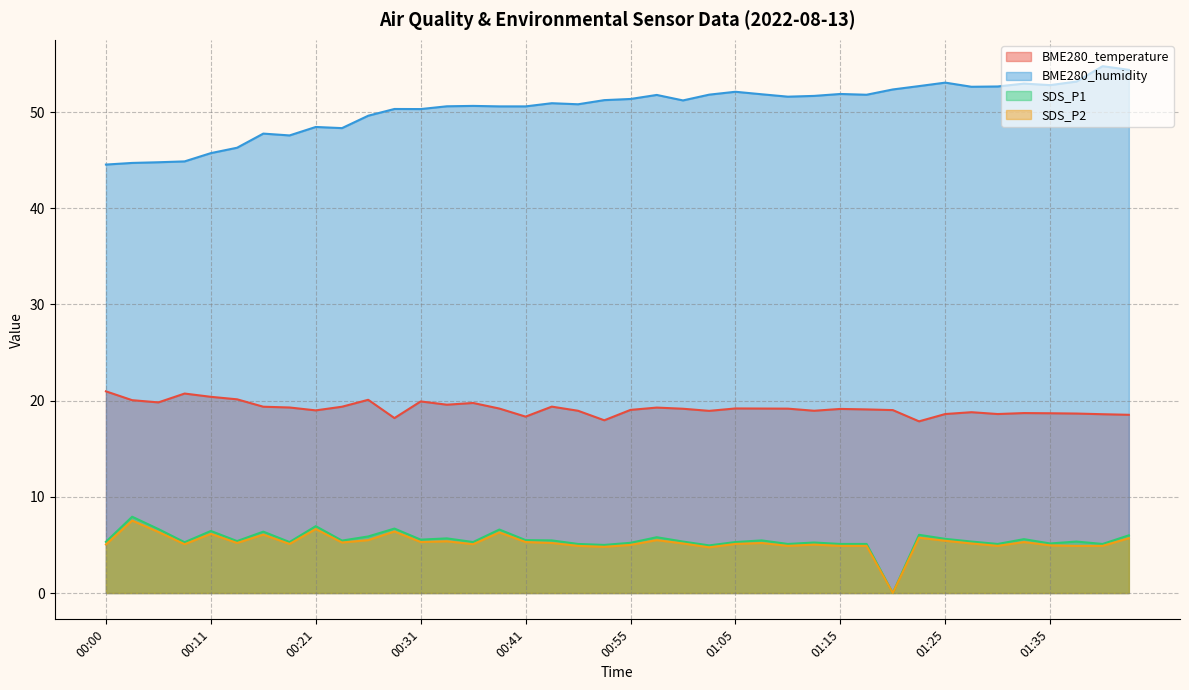

What is the label of the 15th point from the left?

00:36